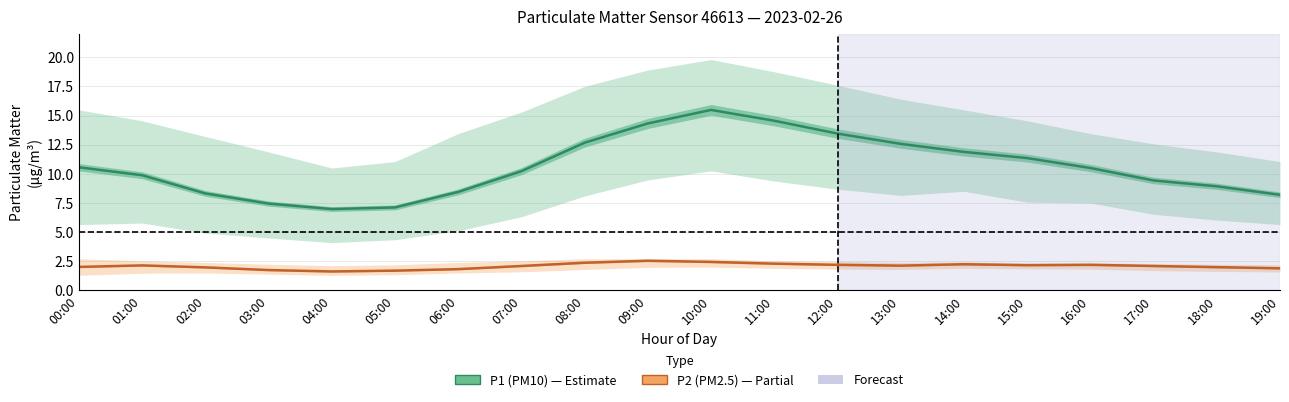

How many values in the P1 (PM10) series exceed 10?

11